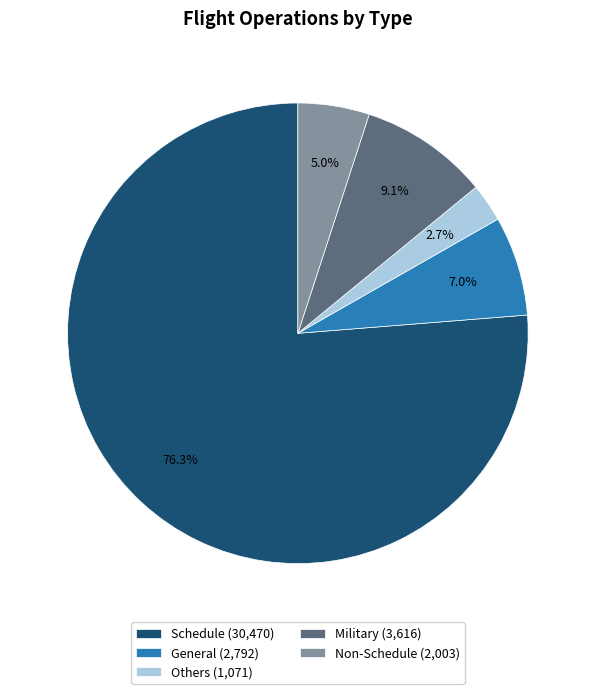

Between Others (1,071) and Non-Schedule (2,003), which is larger?

Non-Schedule (2,003)